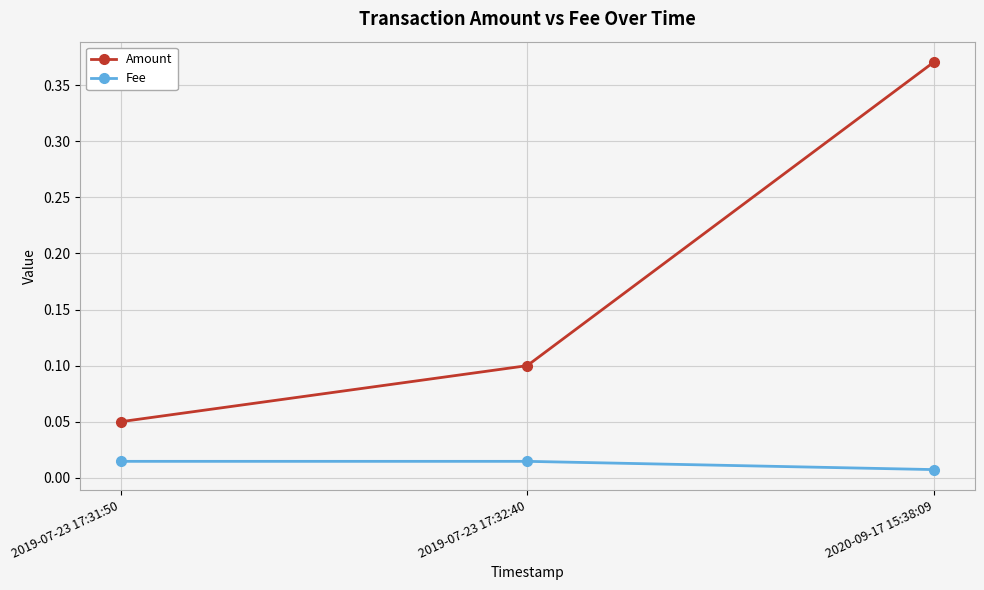

True or false: Amount has a value of 0.1 at 2019-07-23 17:31:50.

True